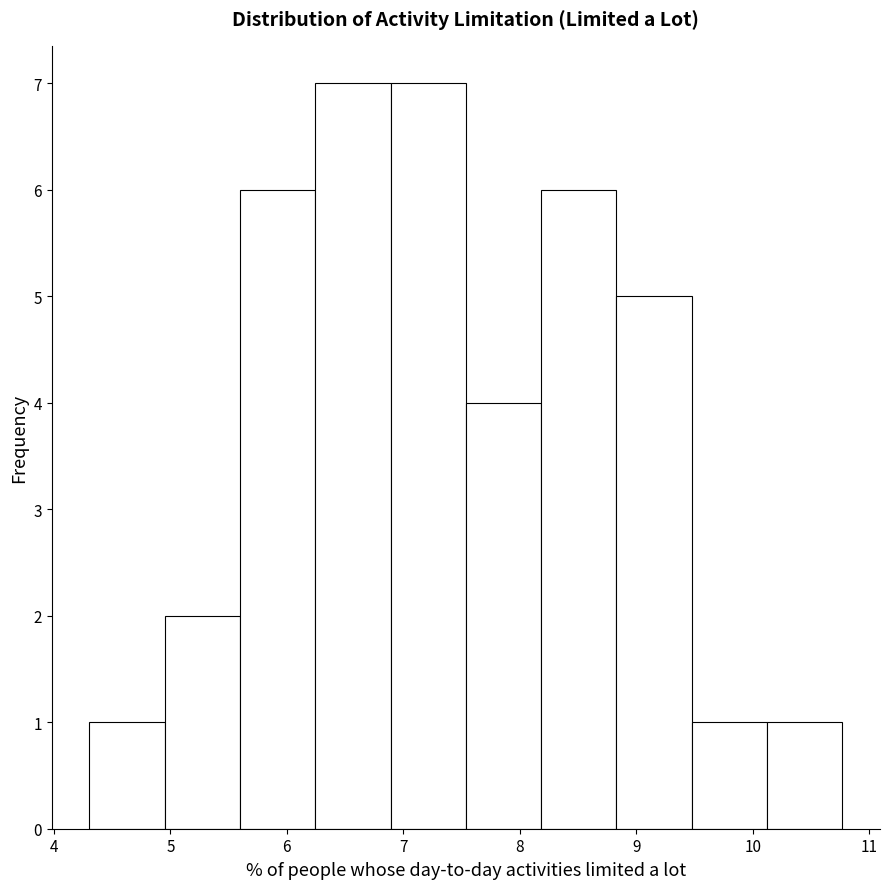

Reading left to right, transcribe this chart: for each bar, give the range it covers on the x-axis and its height. Neither the bar edges nor the heights are printed on the chart, so give them approximately, as read against the axes.

4.3 to 5.0: 1
5.0 to 5.6: 2
5.6 to 6.2: 6
6.2 to 6.9: 7
6.9 to 7.5: 7
7.5 to 8.2: 4
8.2 to 8.8: 6
8.8 to 9.5: 5
9.5 to 10.1: 1
10.1 to 10.8: 1